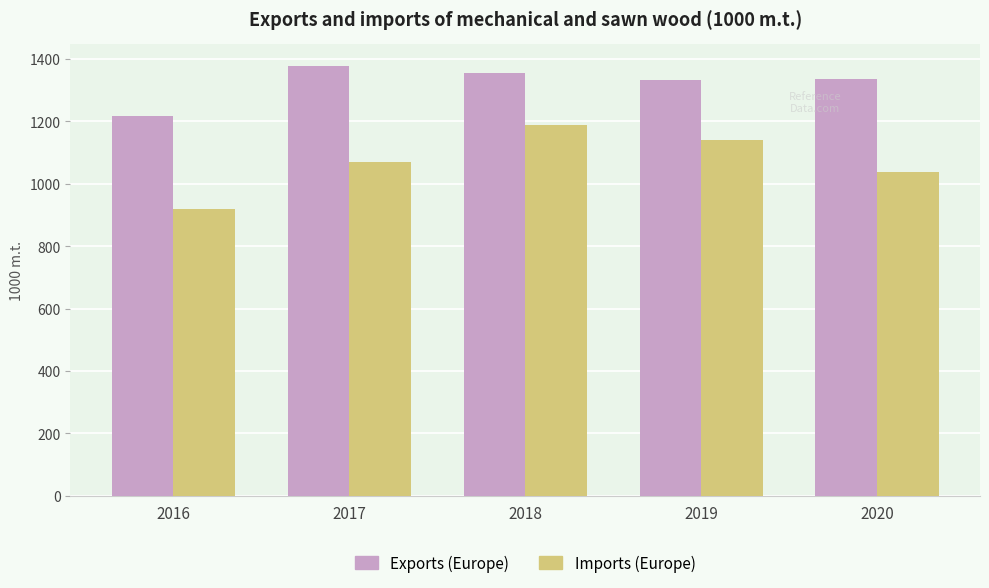

How many data points in Exports (Europe) are above 1336?

3